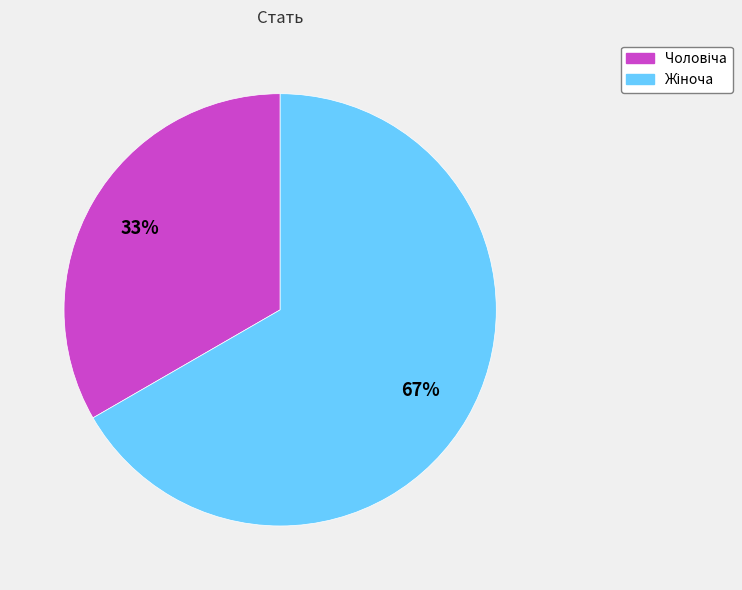

Is there any slice that represents more than half of the pie?

Yes